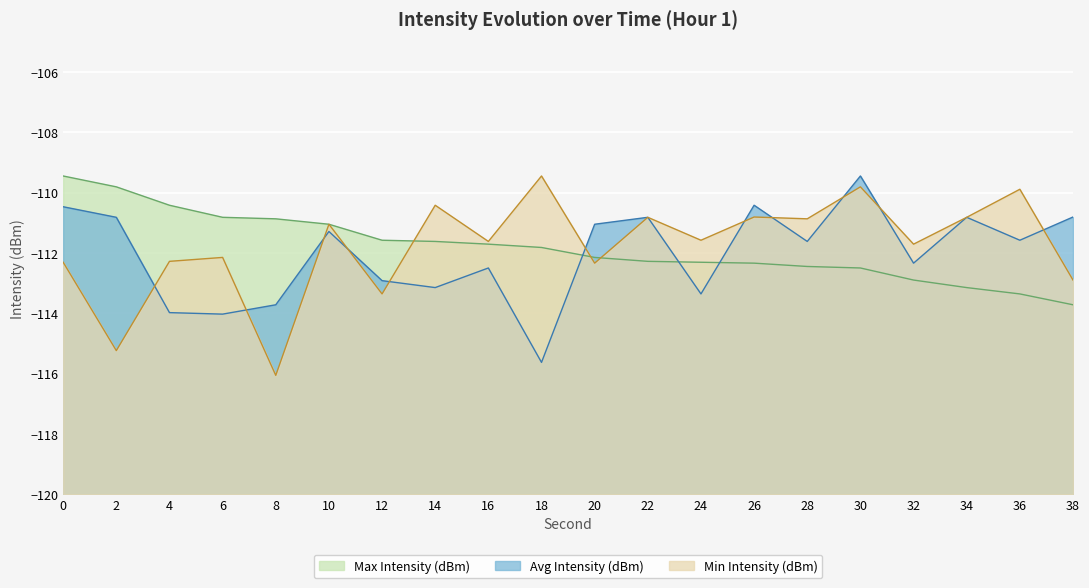

At which category is the sum across all series the highest?

30